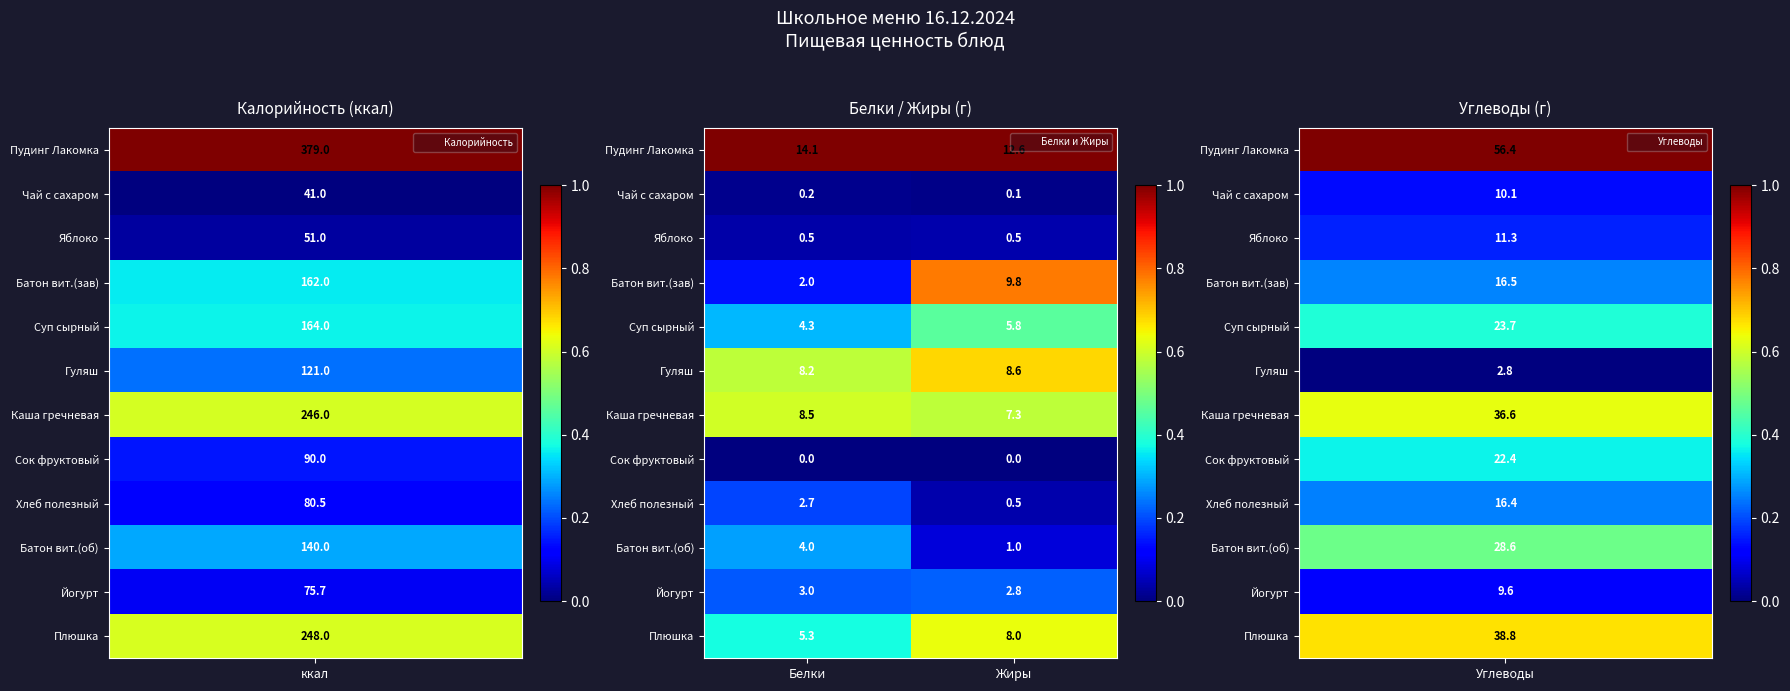

Rank the categories by Суп сырный value from lowest to highest.

Белки, Жиры